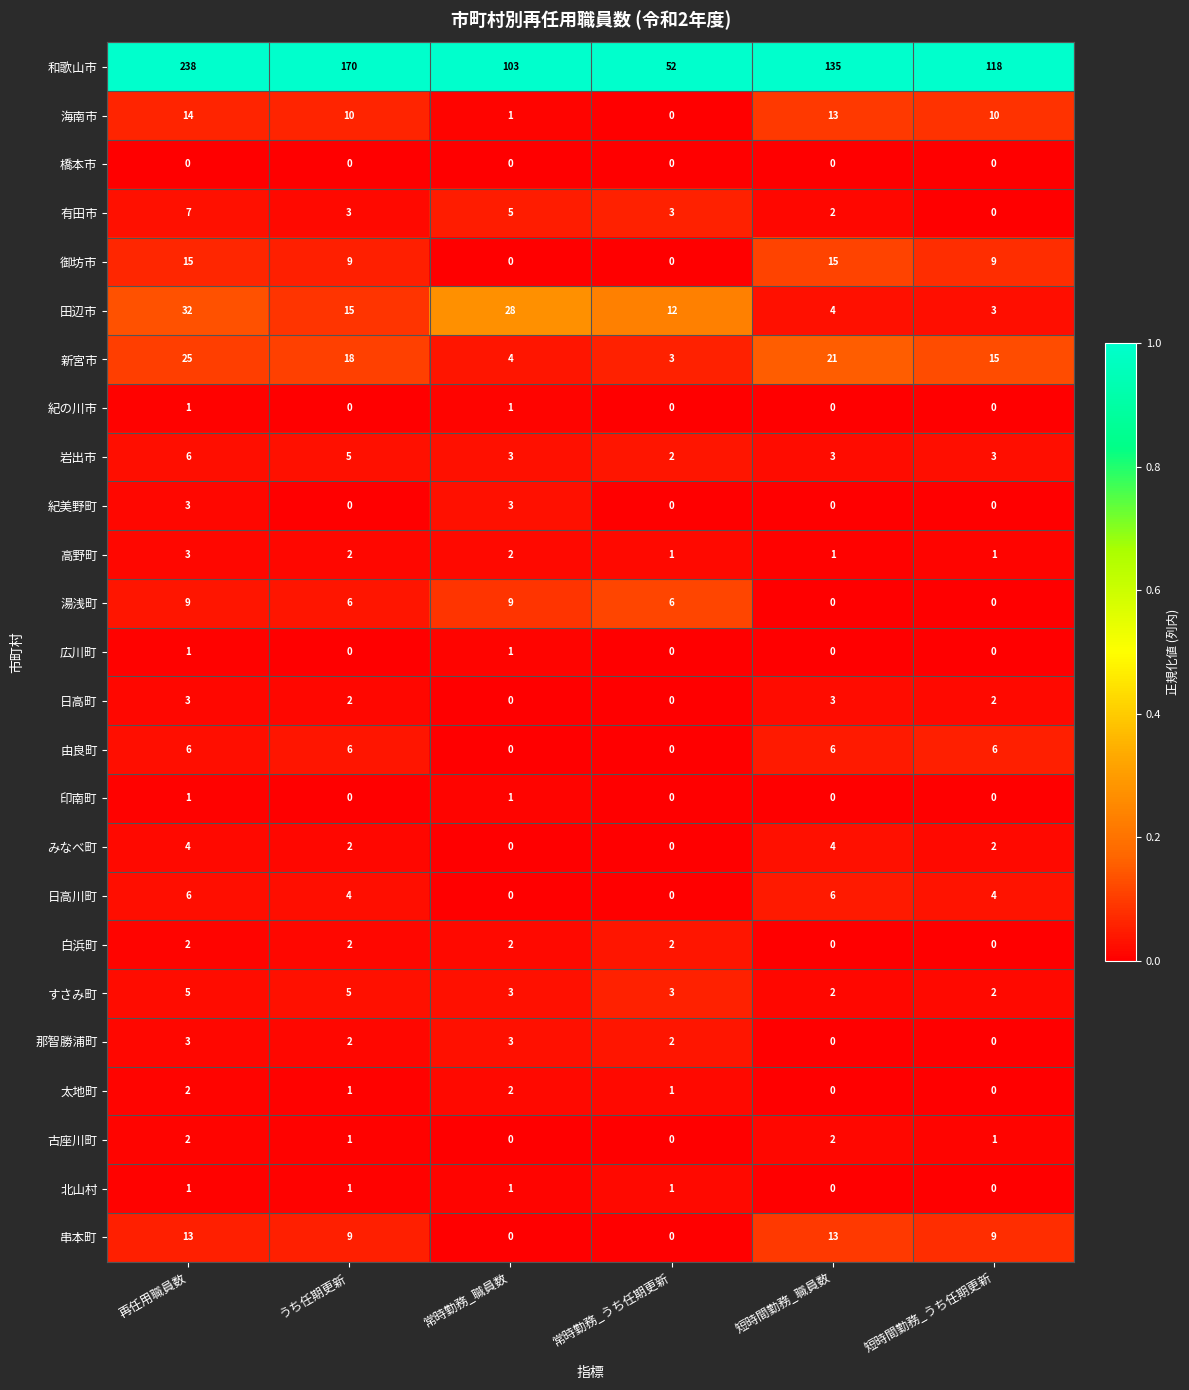

At how many categories does at least one series exceed 11?

6